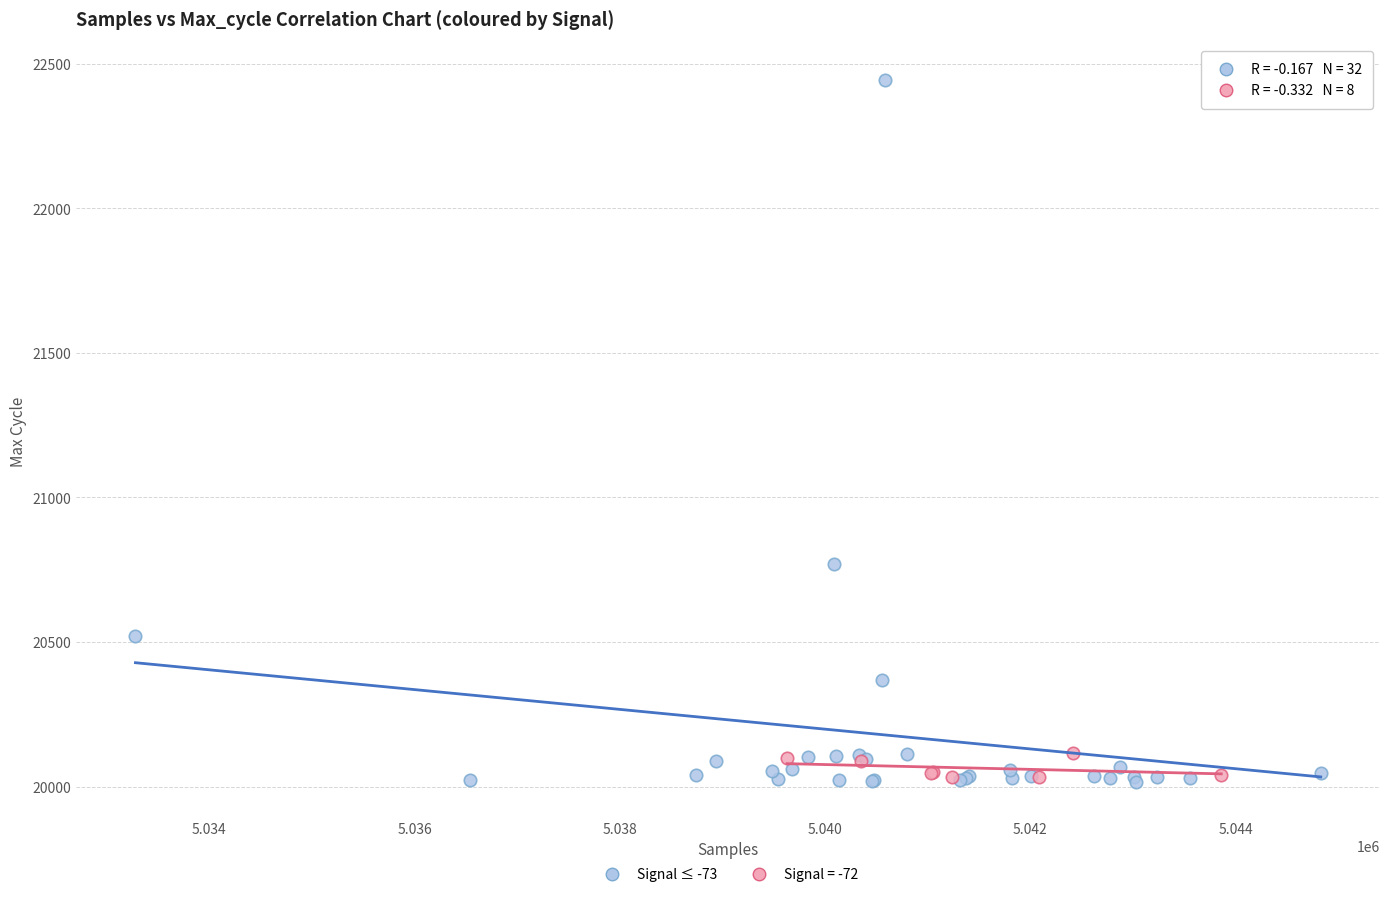

Which series reaches the maximum Y coordinate?

Signal ≤ -73